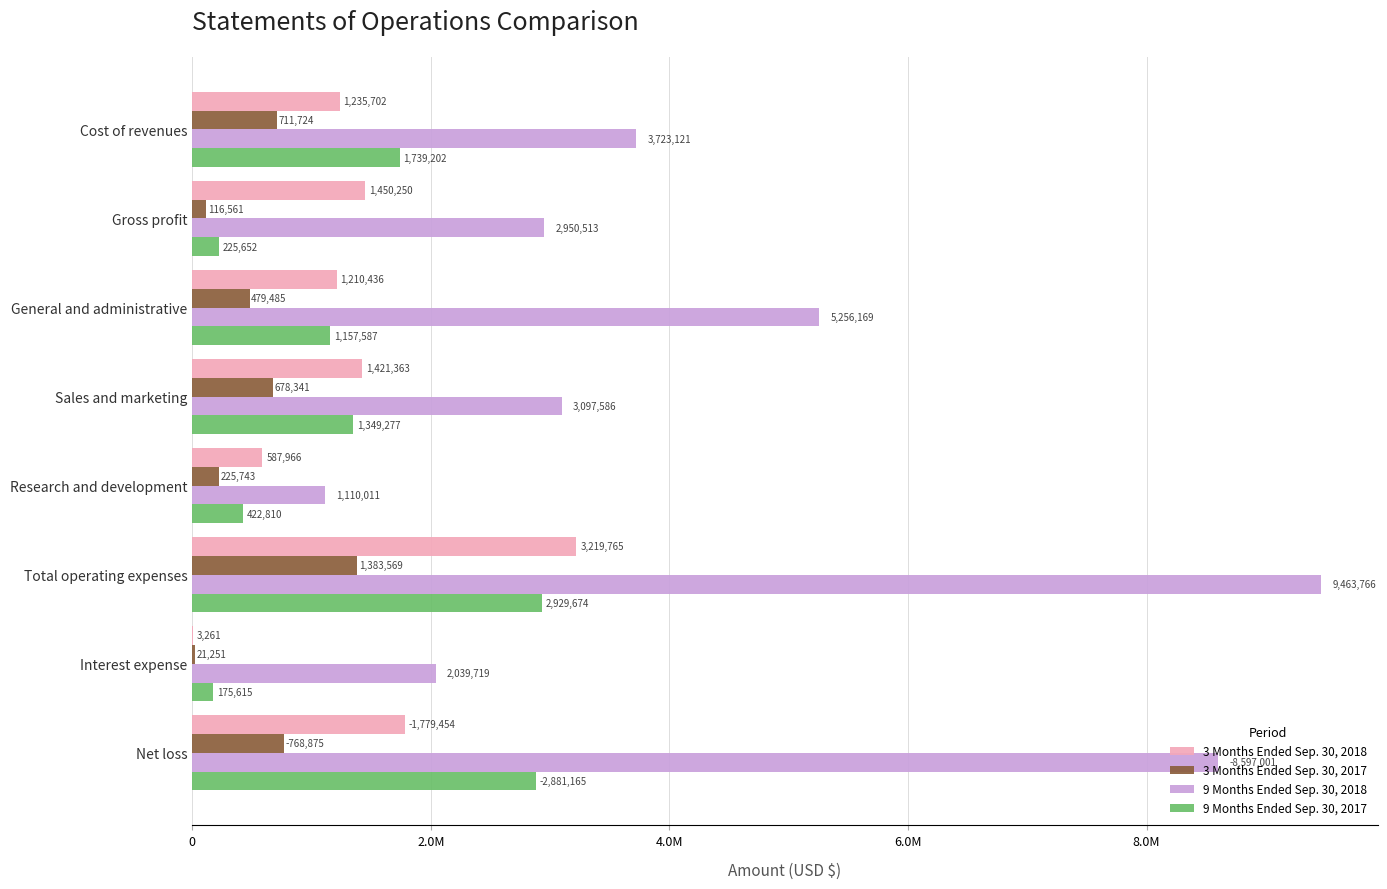

What is the value of the 9 Months Ended Sep. 30, 2017 bar at the 5th from the left?

422810